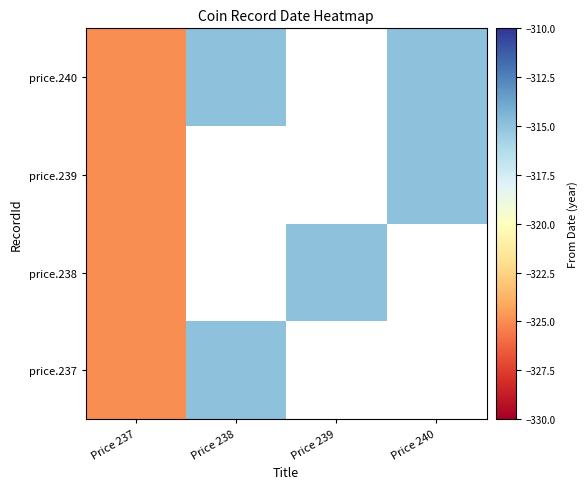

At Price 239, list the series in order from smallest to largest.

price.237, price.238, price.239, price.240